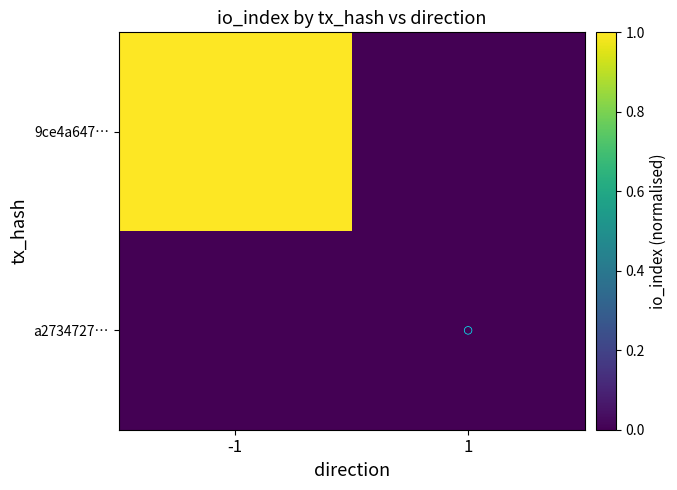

Count the number of categories in the chart.

2